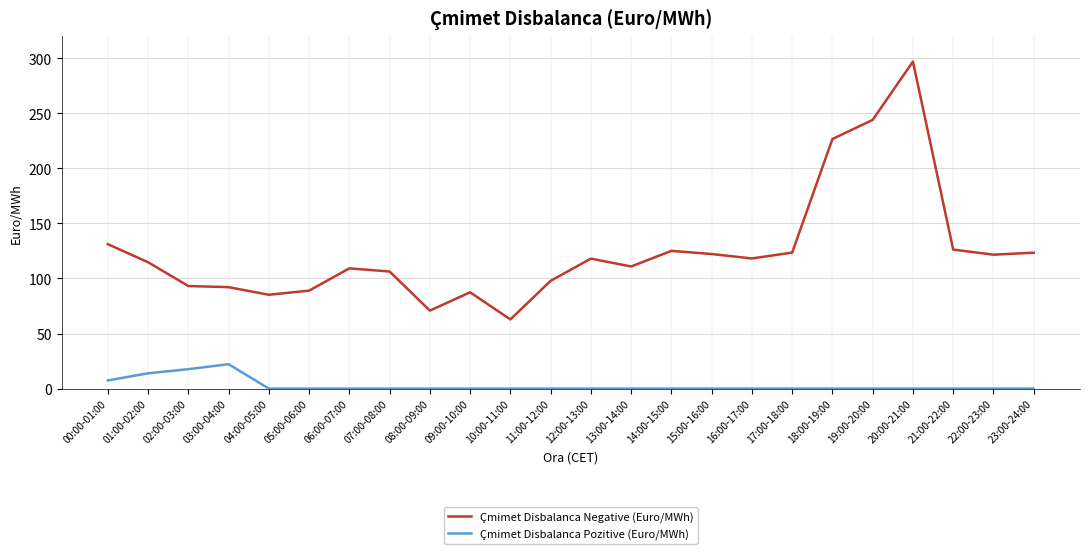

Count the number of data series in this chart.

2